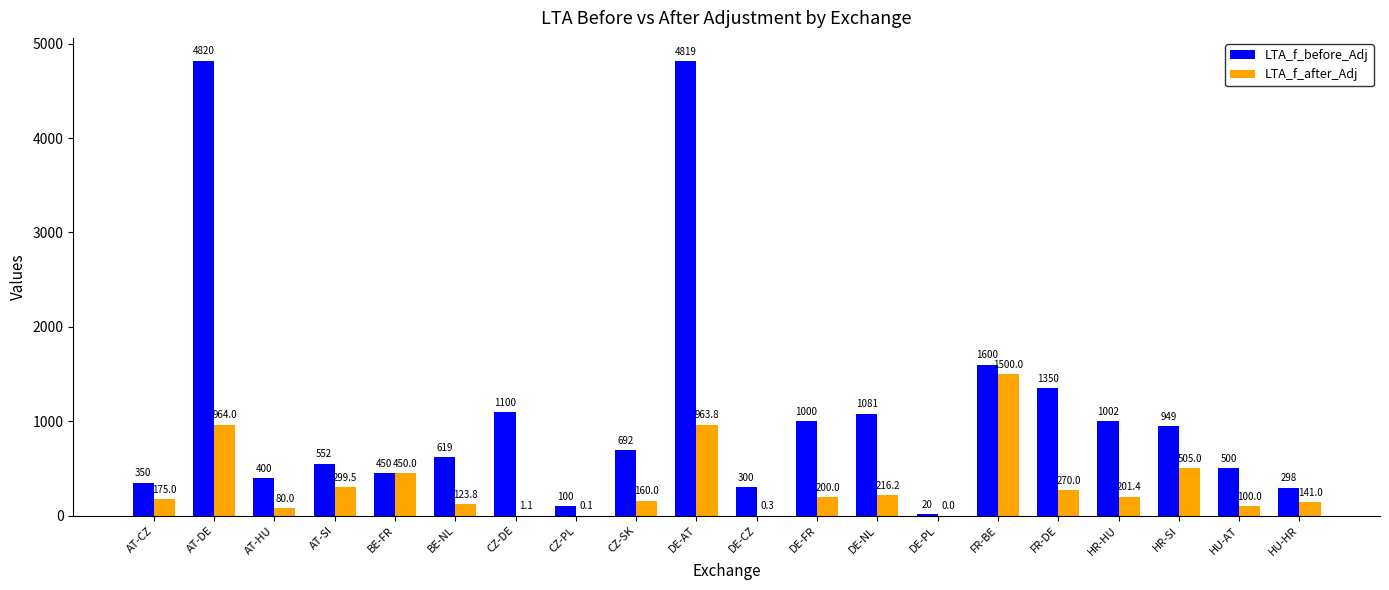

At which category is the sum across all series the highest?

AT-DE